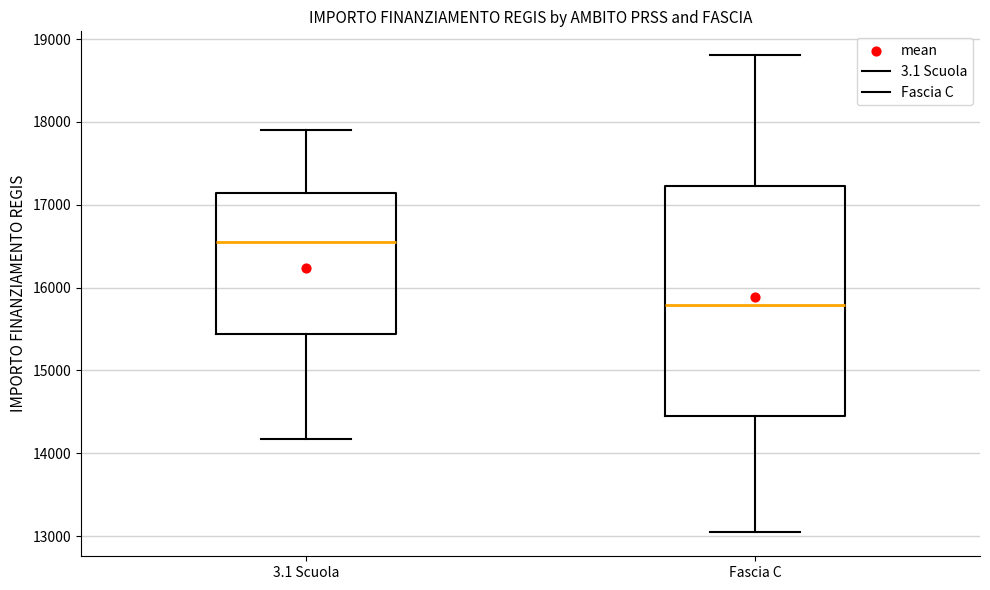

Reading left to right, transcribe this box plot: for each box, give where its median line is, the range the box spans, and where its two whiskers end, as read against the y-axis. The values are not printed on the chart, so give them approximately, as read against the axis.

3.1 Scuola: median 16600, box 15400 to 17100, whiskers 14200 to 17900
Fascia C: median 15800, box 14500 to 17200, whiskers 13000 to 18800